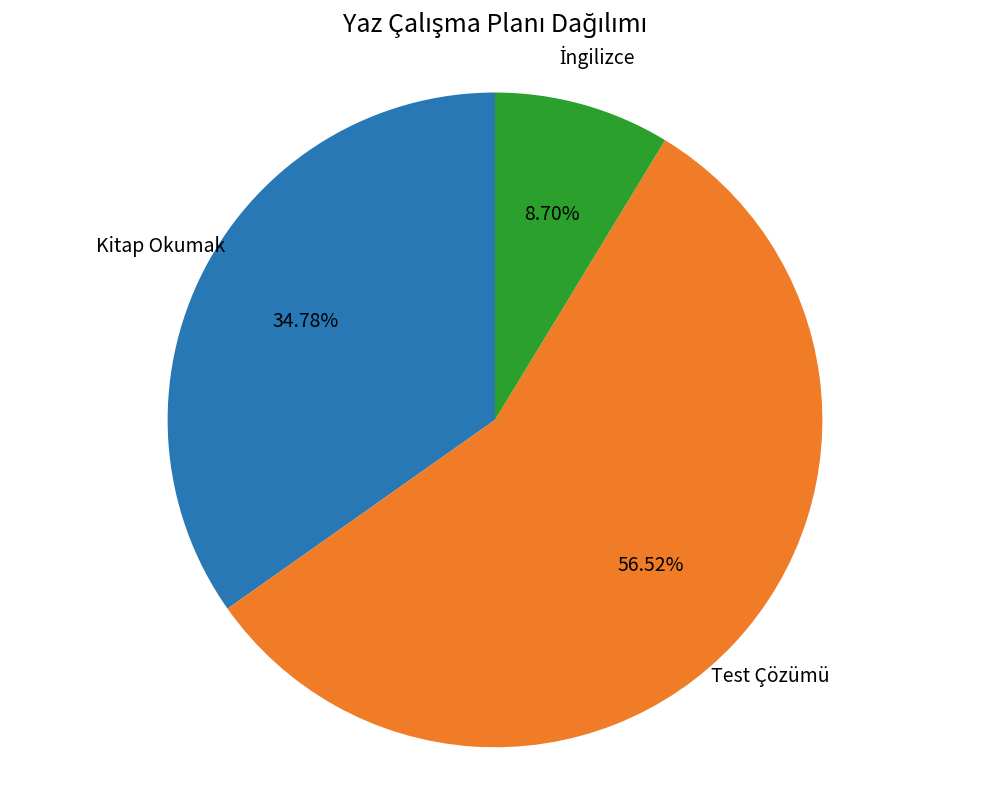

True or false: Test Çözümü accounts for 57% of the total.

True